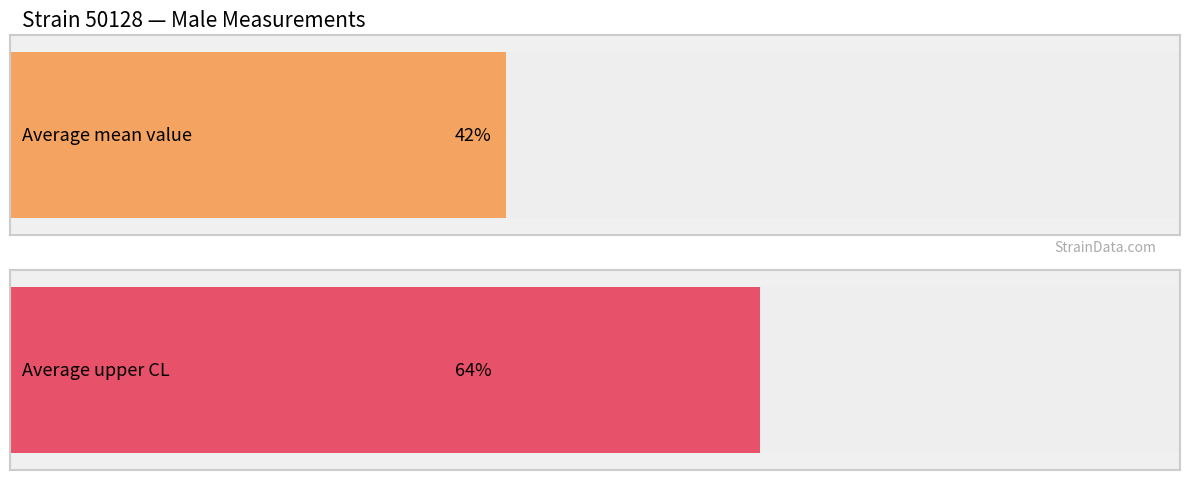

Rank the series by their average value, from lowest to highest.

mean, uppercl